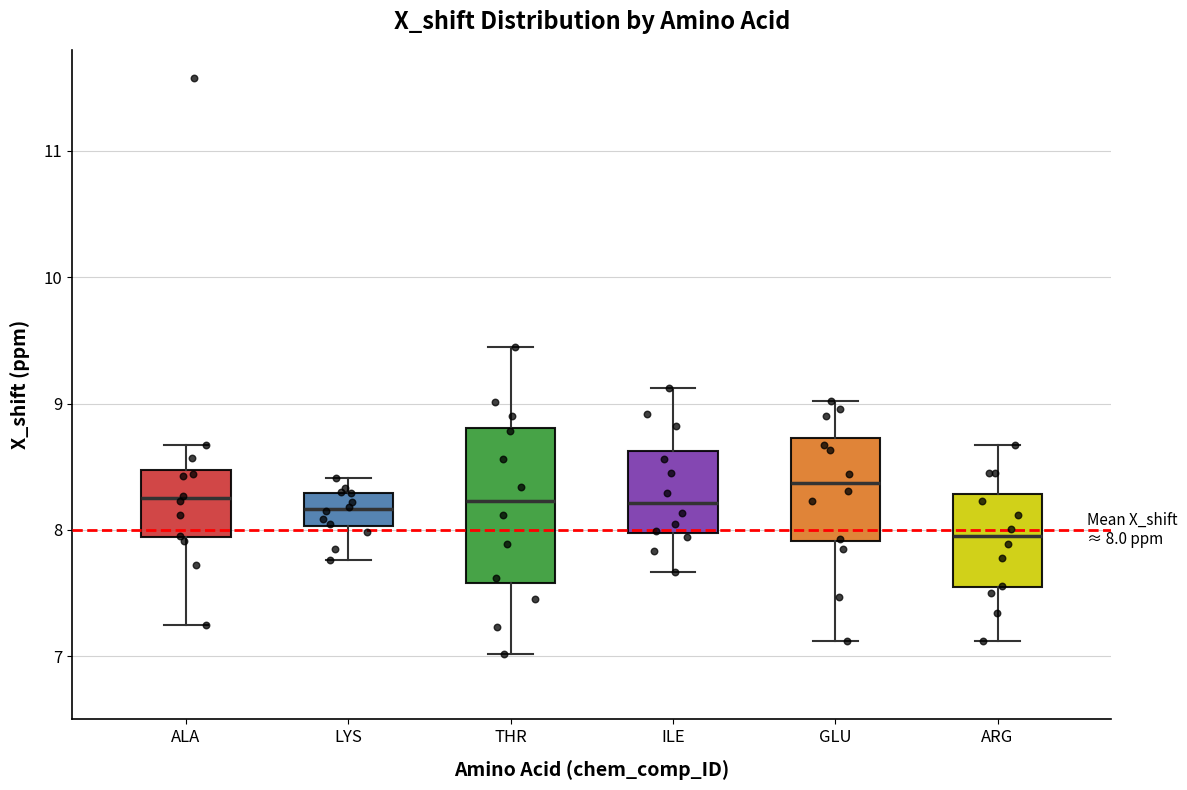

Which box is the tallest, from its lower edge to its upper edge?

THR